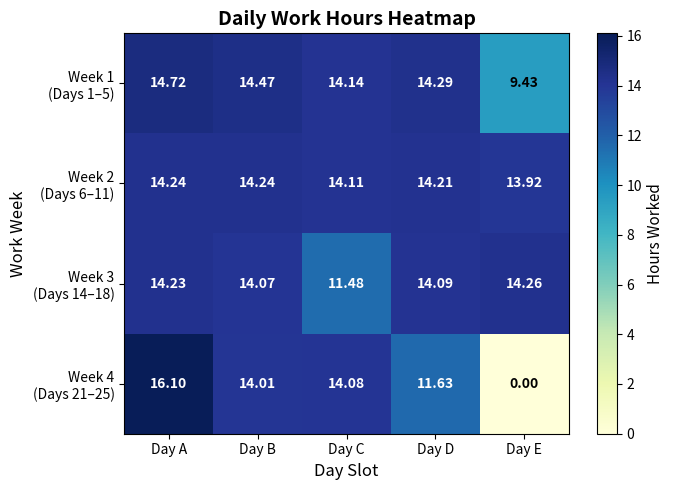

Which category has the highest value across all series?

Day A